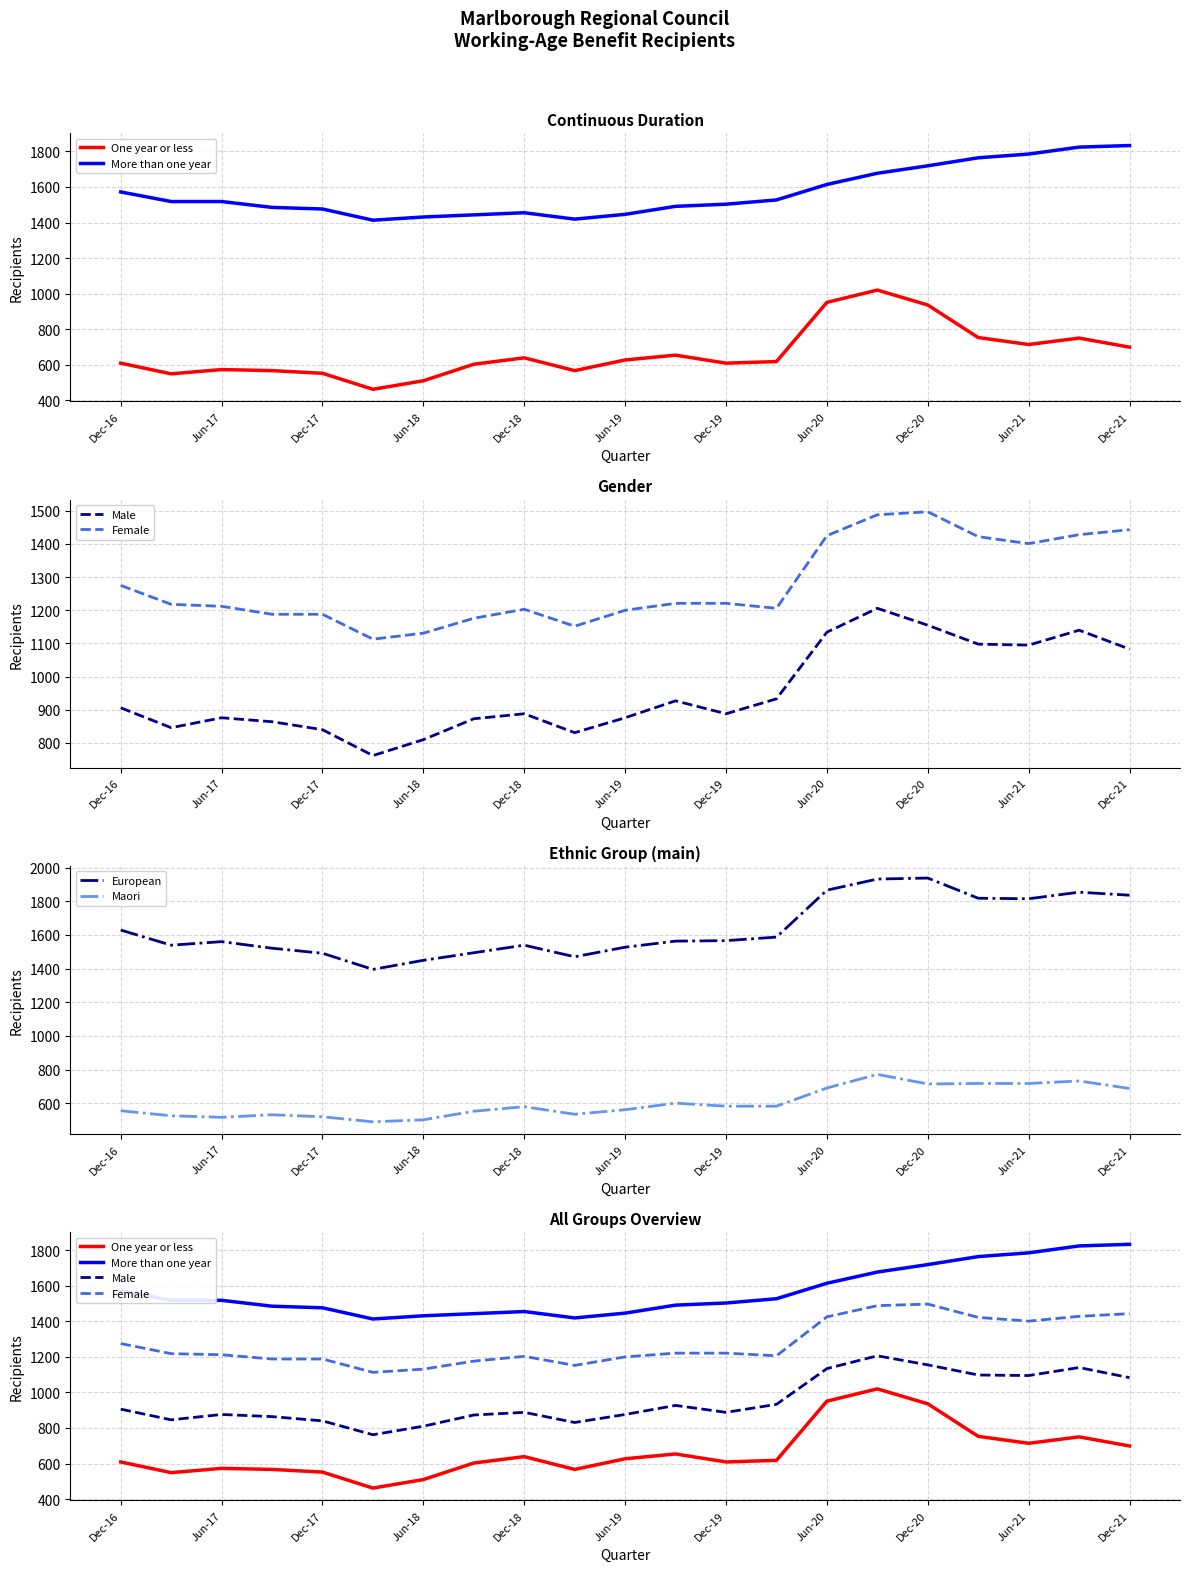

Reading left to right, what are all the values shown in this chart?

One year or less: 609	549	573	567	552	462	510	603	639	567	627	654	609	618	951	1020	936	753	714	750	699
More than one year: 1572	1518	1518	1485	1476	1413	1431	1443	1455	1419	1446	1491	1503	1527	1614	1677	1719	1764	1785	1824	1833
Male: 906	846	876	864	840	762	810	873	888	831	876	927	888	933	1134	1206	1155	1098	1095	1140	1083
Female: 1275	1218	1212	1188	1188	1113	1131	1176	1203	1152	1200	1221	1221	1206	1425	1488	1497	1422	1401	1428	1443
European: 1629	1539	1560	1521	1491	1395	1449	1494	1539	1470	1527	1563	1566	1587	1866	1932	1938	1818	1815	1854	1836
Maori: 555	525	516	531	519	489	501	552	579	534	561	600	582	582	690	771	714	717	717	732	687